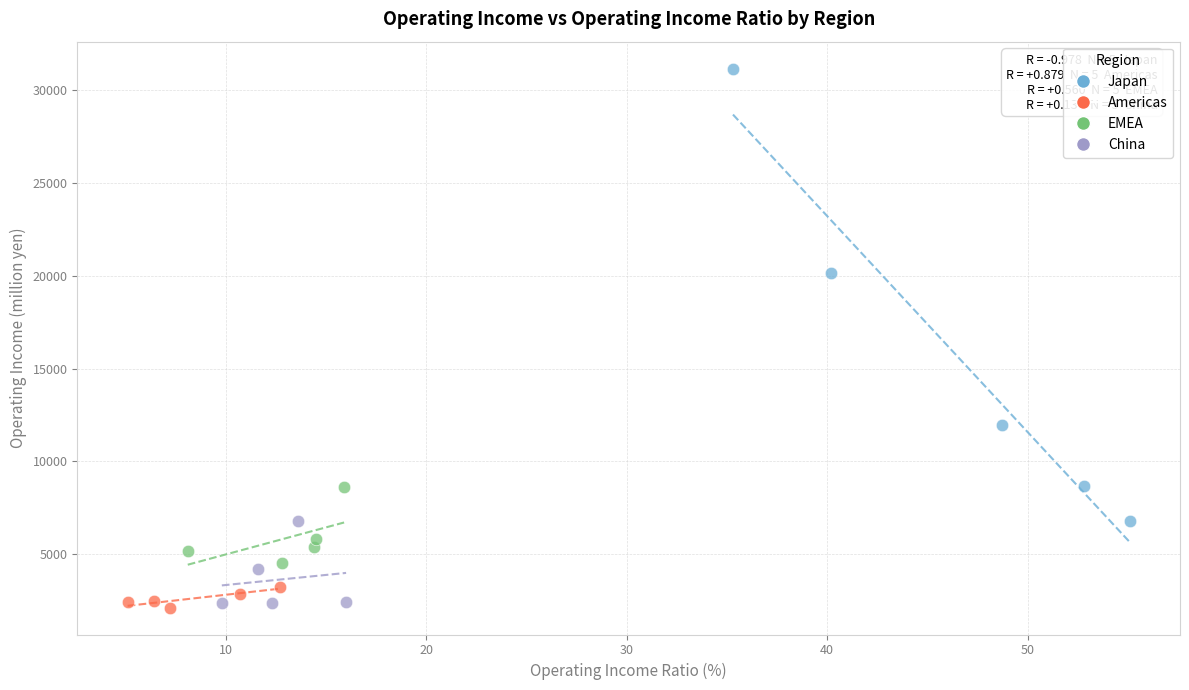

Which series has the largest Y range (max minus min)?

Japan